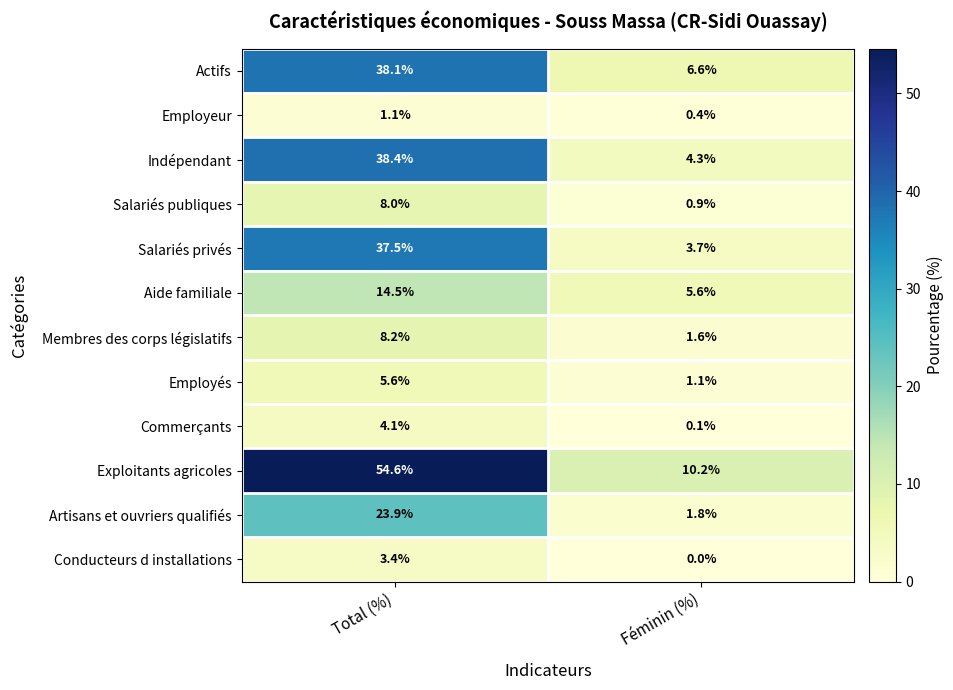

What is the difference between the Membres des corps législatifs values at Total (%) and Féminin (%)?

6.6